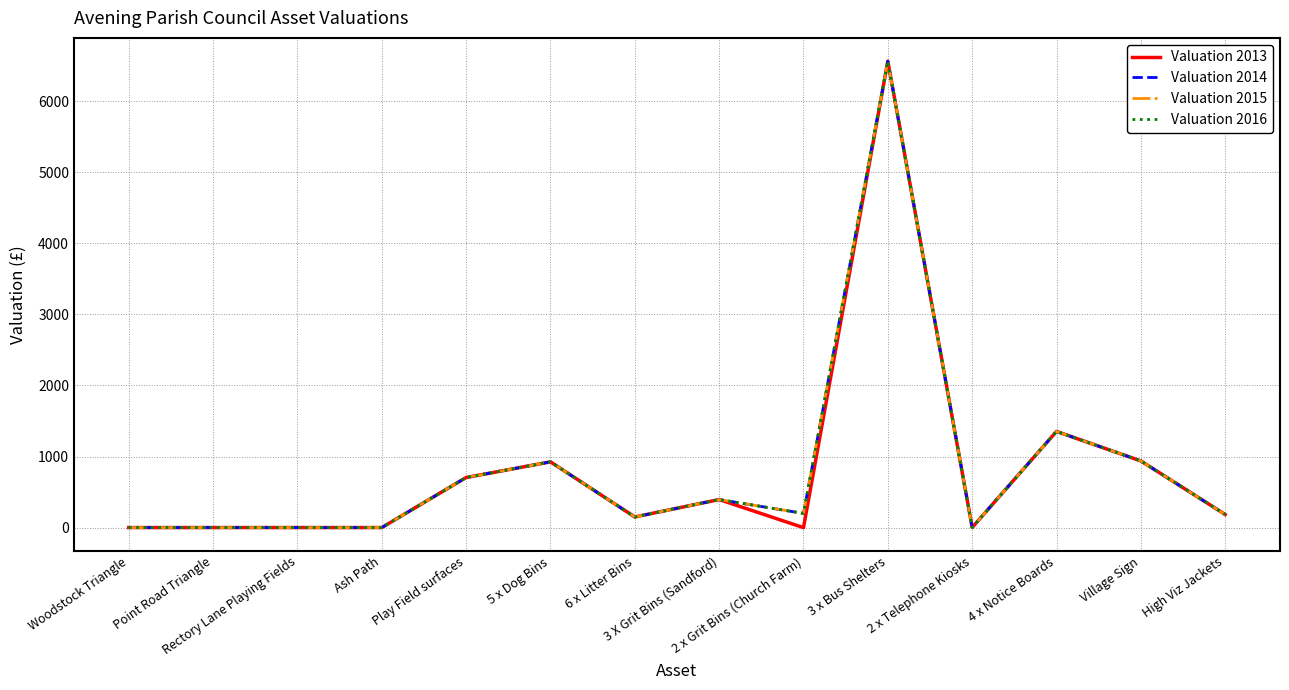

Does the chart display data point markers on the line(s)?

No